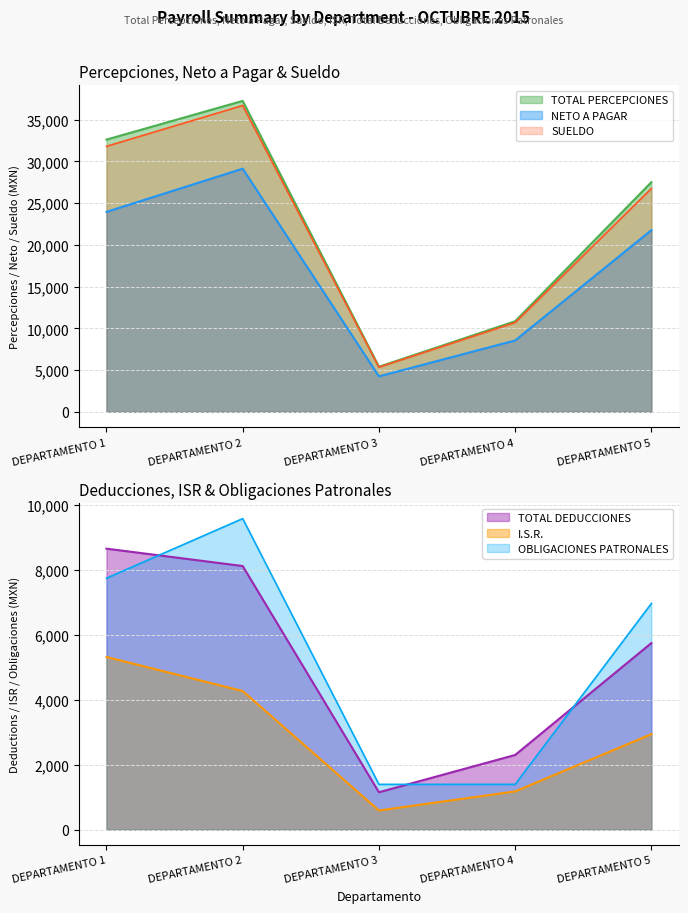

At which category is the sum across all series the highest?

DEPARTAMENTO 2